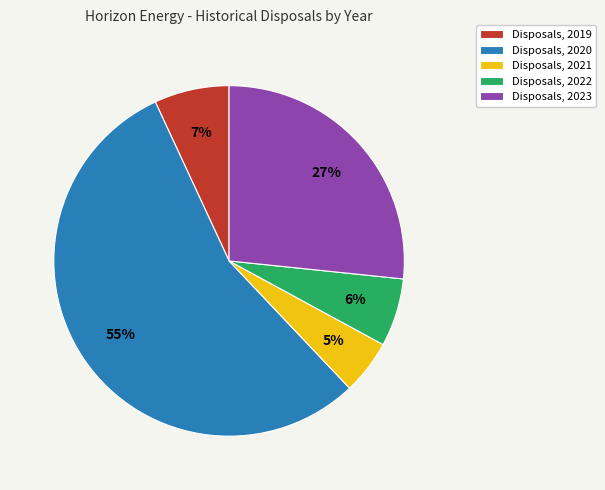

To the nearest percent, what is the difference between the largest and smallest slice percentages?

50%